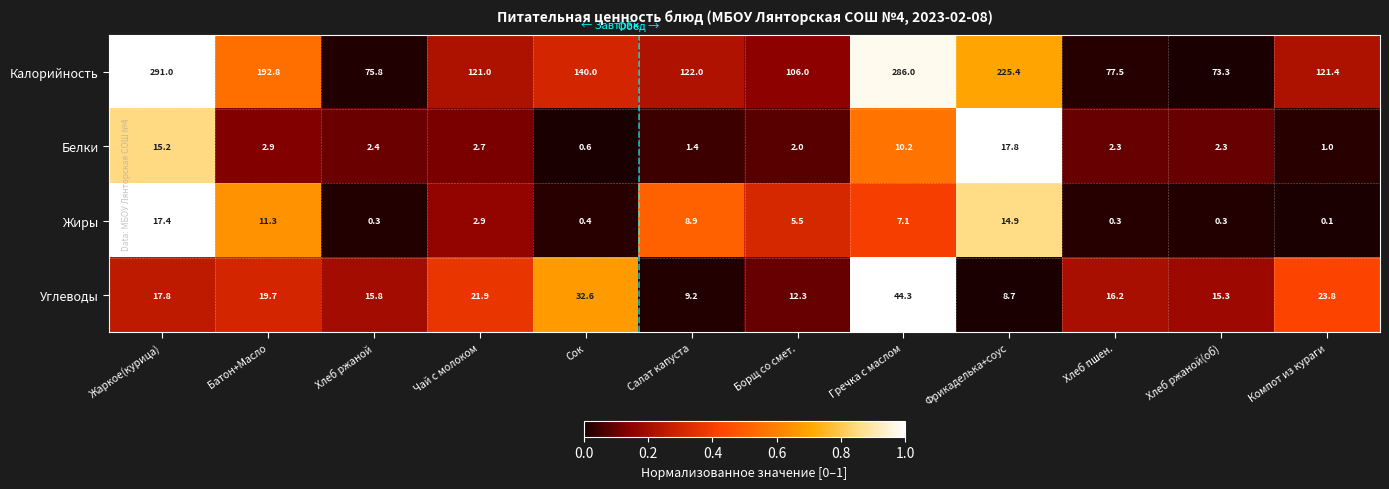

What is the difference between the Калорийность values at Борщ со смет. and Сок?

34.0